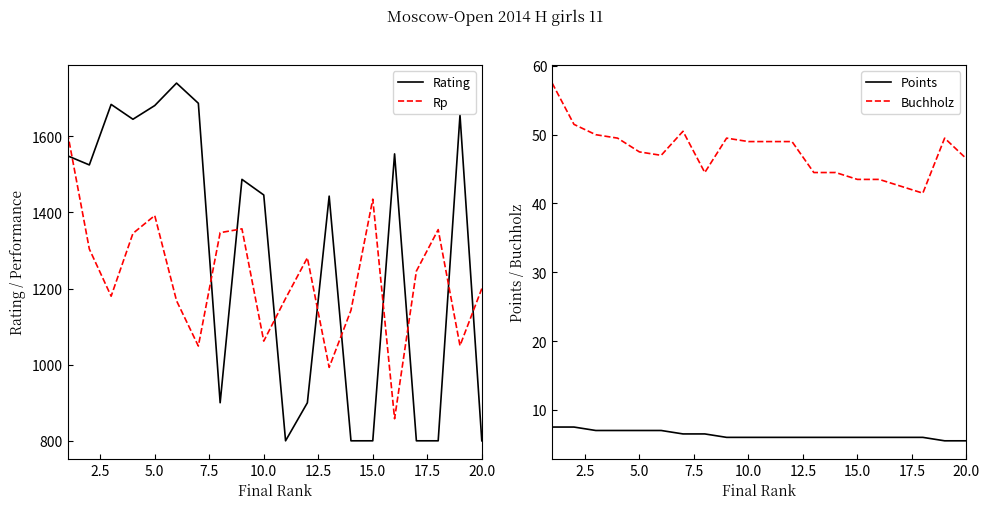

True or false: Buchholz has more than 1 interior local peaks.

True